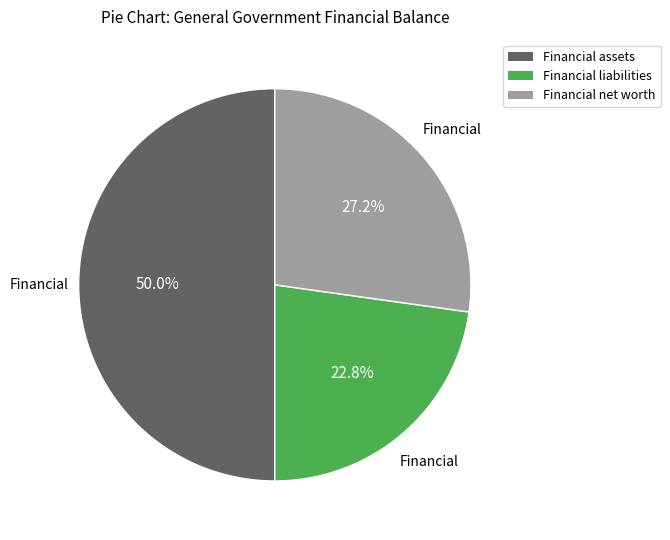

Rank the categories by value from highest to lowest.

Financial assets, Financial net worth, Financial liabilities